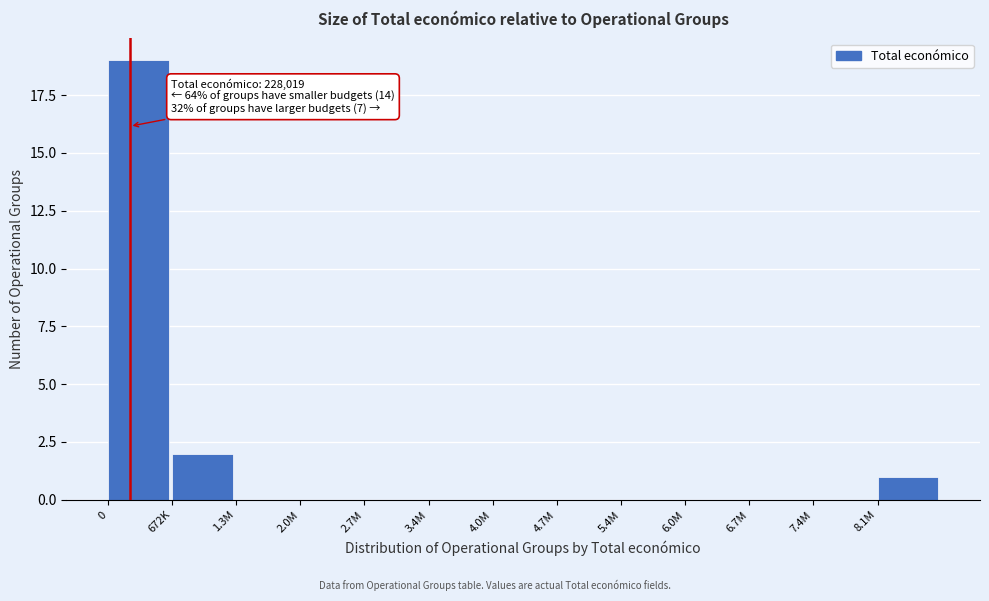

Reading right to left, transcribe all the data shown in this chart.

8.1M=1	7.4M=0	6.7M=0	6.0M=0	5.4M=0	4.7M=0	4.0M=0	3.4M=0	2.7M=0	2.0M=0	1.3M=0	672K=2	0=19